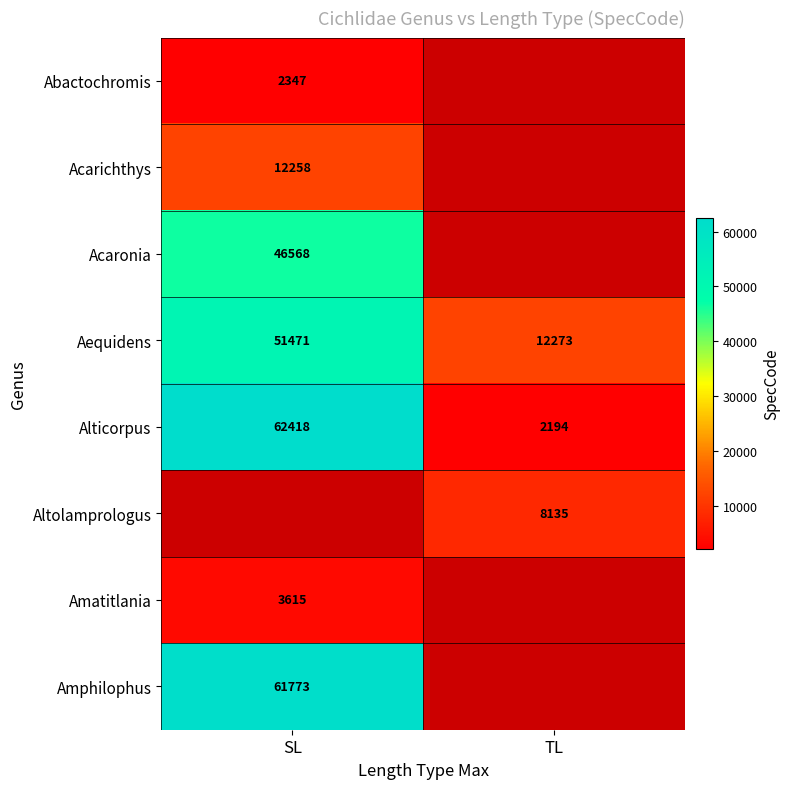

Which category has the highest value across all series?

SL